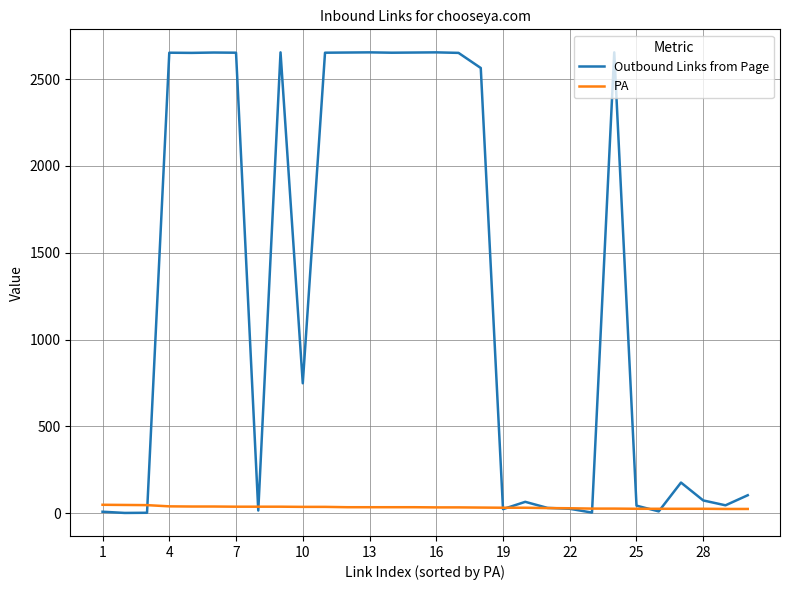

Which series has the widest spread of values?

Outbound Links from Page